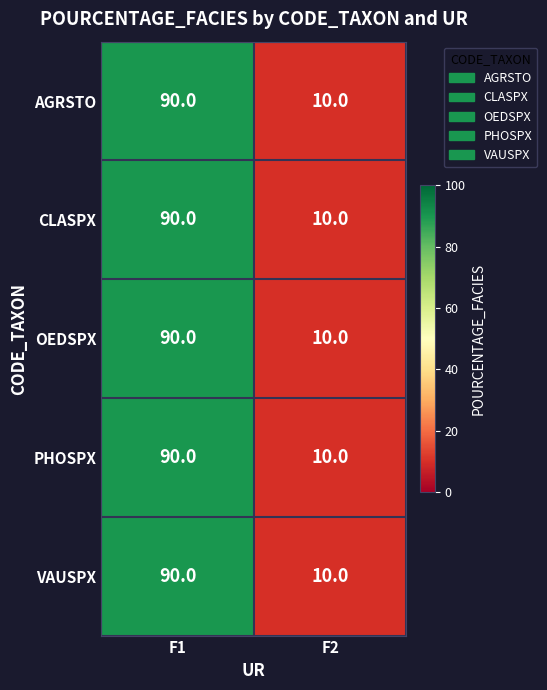

Which category has the highest value across all series?

F1